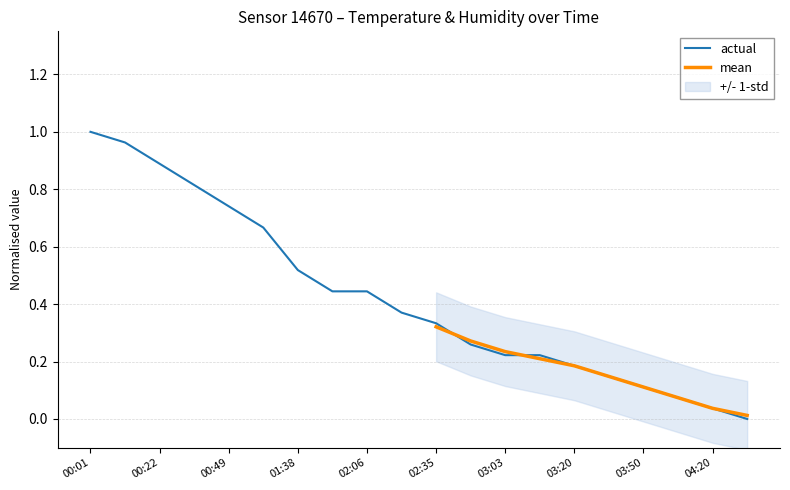

What is the value of the 12th point from the left?

0.3